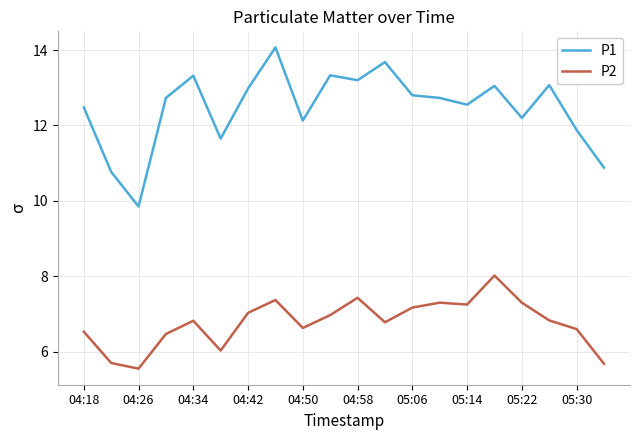

Which series has the largest total across all categories?

P1